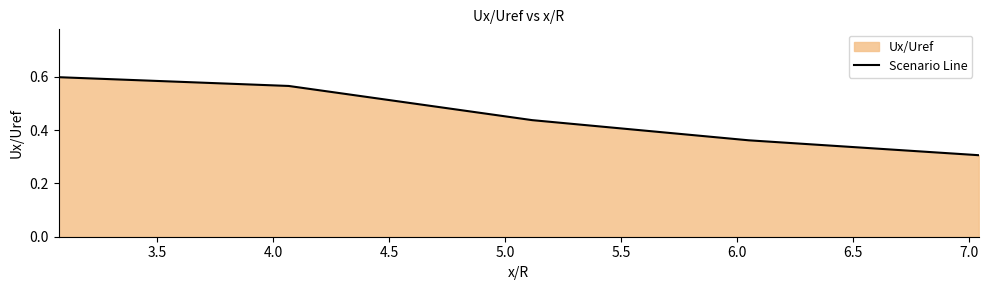

How many lines are shown in the chart?

1